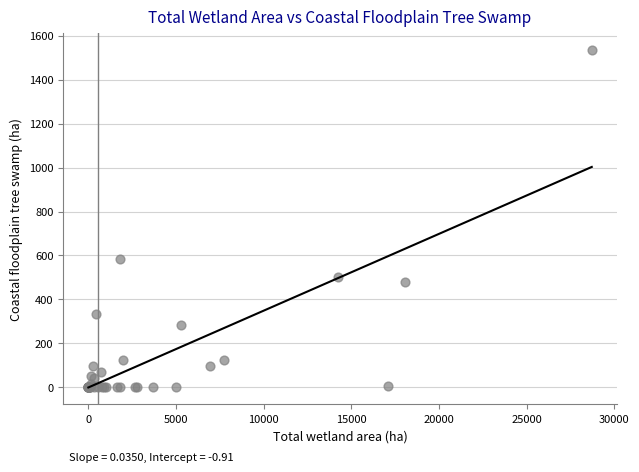

What Y value in the scatter plot is closest to 767?

584